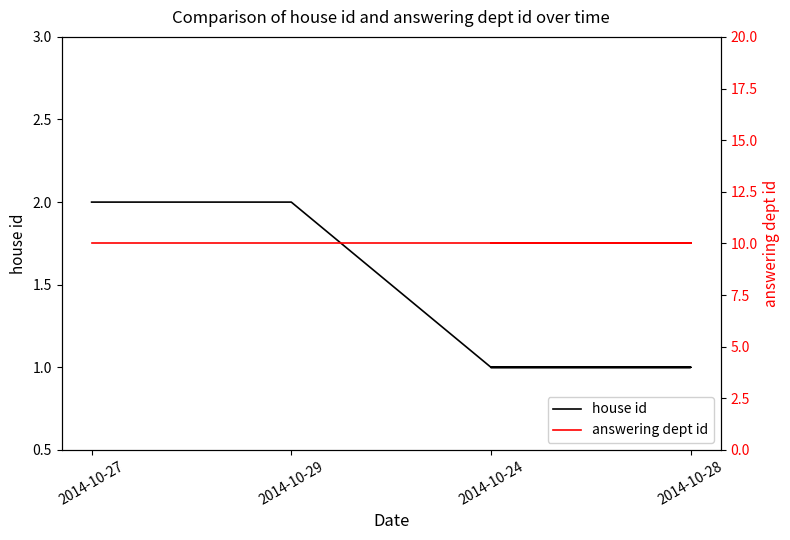

What is the approximate value of house id at 2014-10-24?

1